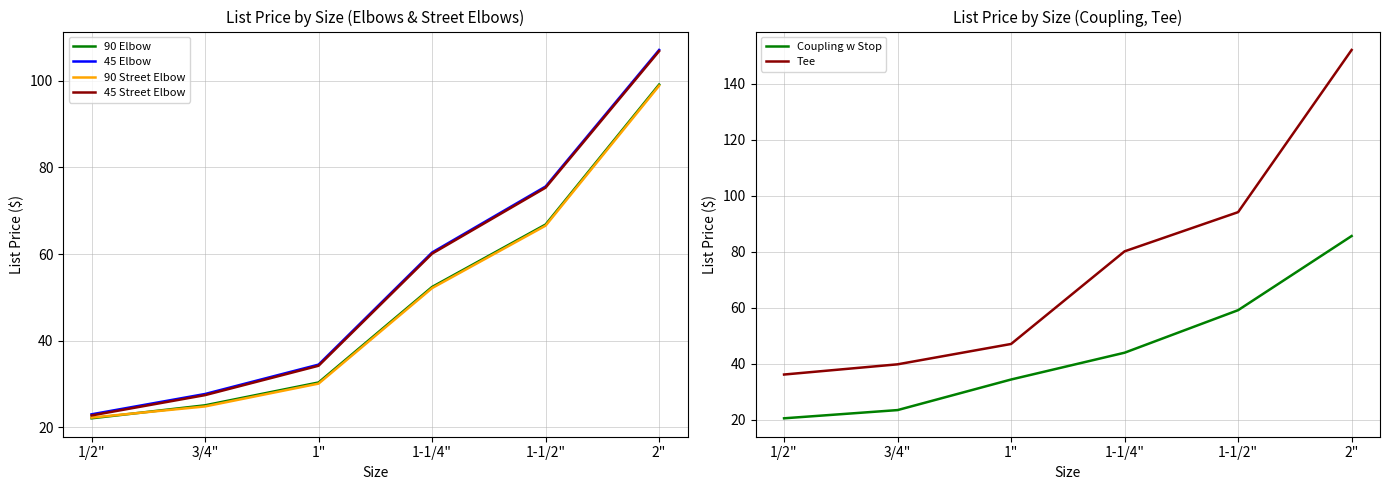

Which series changed the most between 1-1/2" and 2"?

Tee